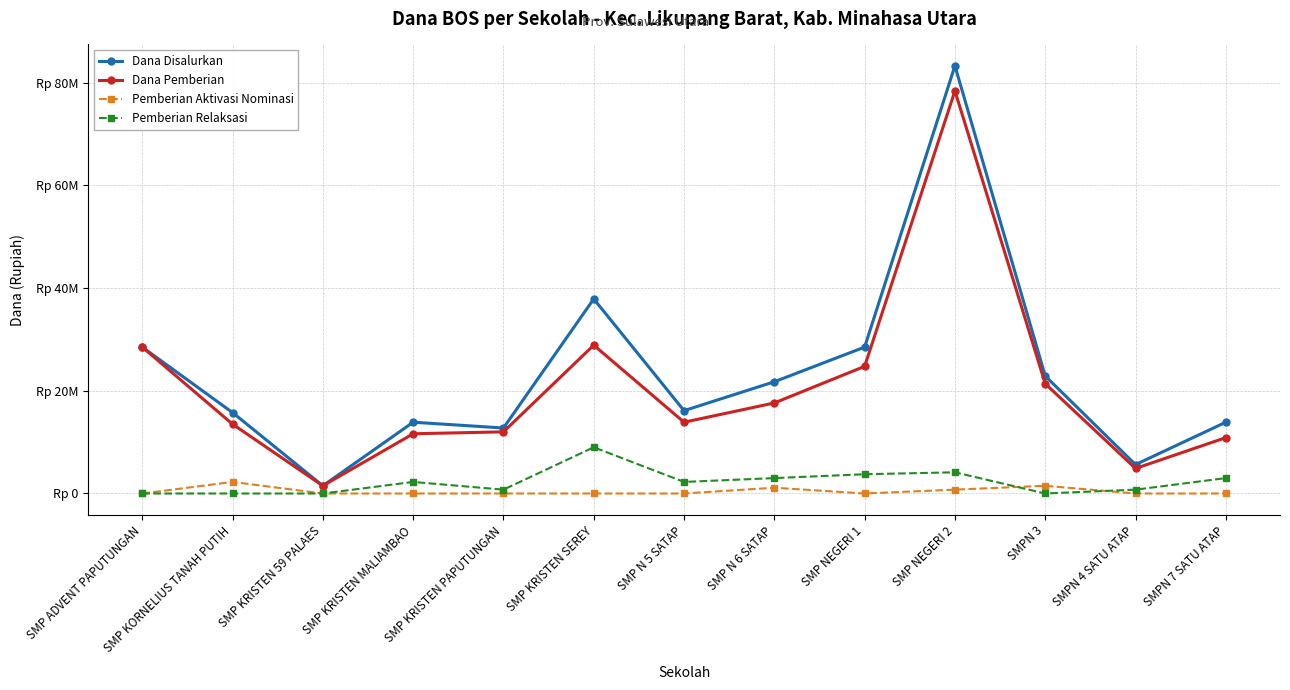

True or false: Dana Disalurkan and Pemberian Relaksasi intersect in this chart.

False